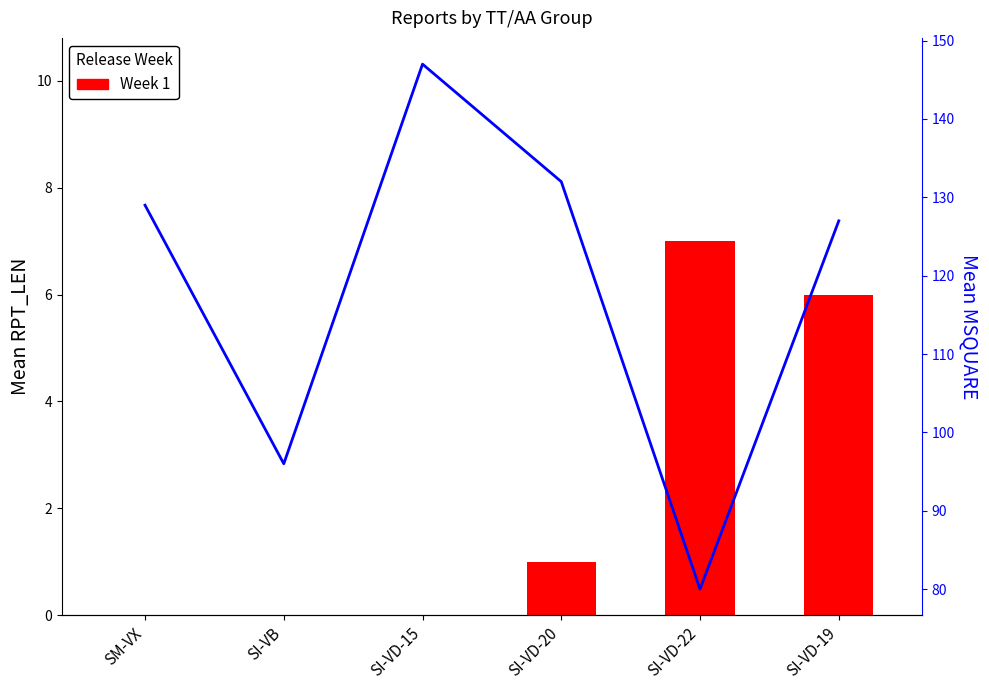

What is the average value of the Mean MSQUARE series?

118